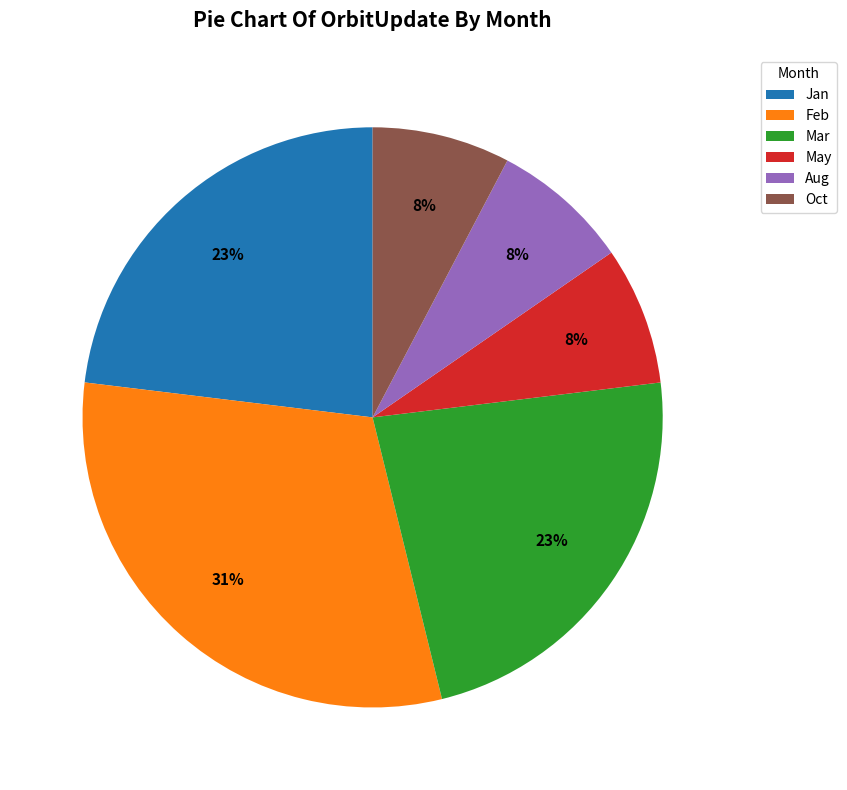

Is it true that Oct is 8% of the pie?

True